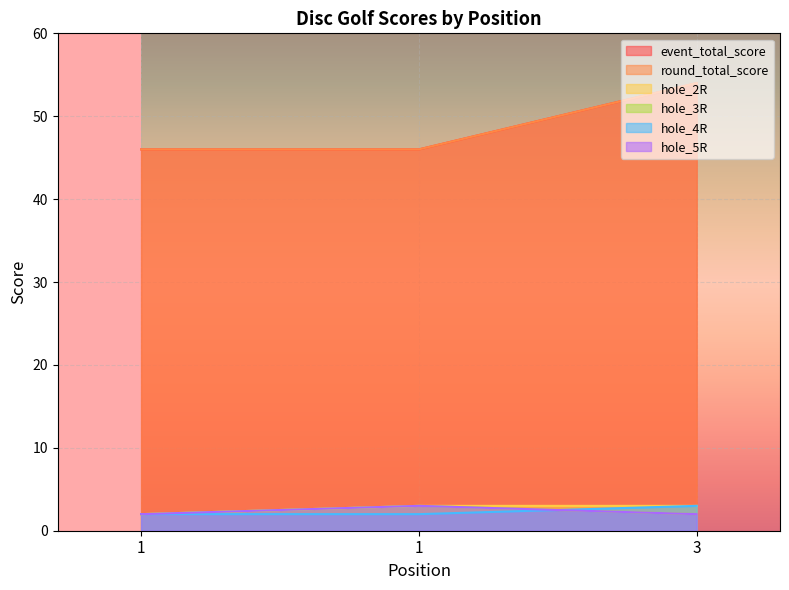

What is the difference between the maximum and minimum values in the hole_4R series?

1